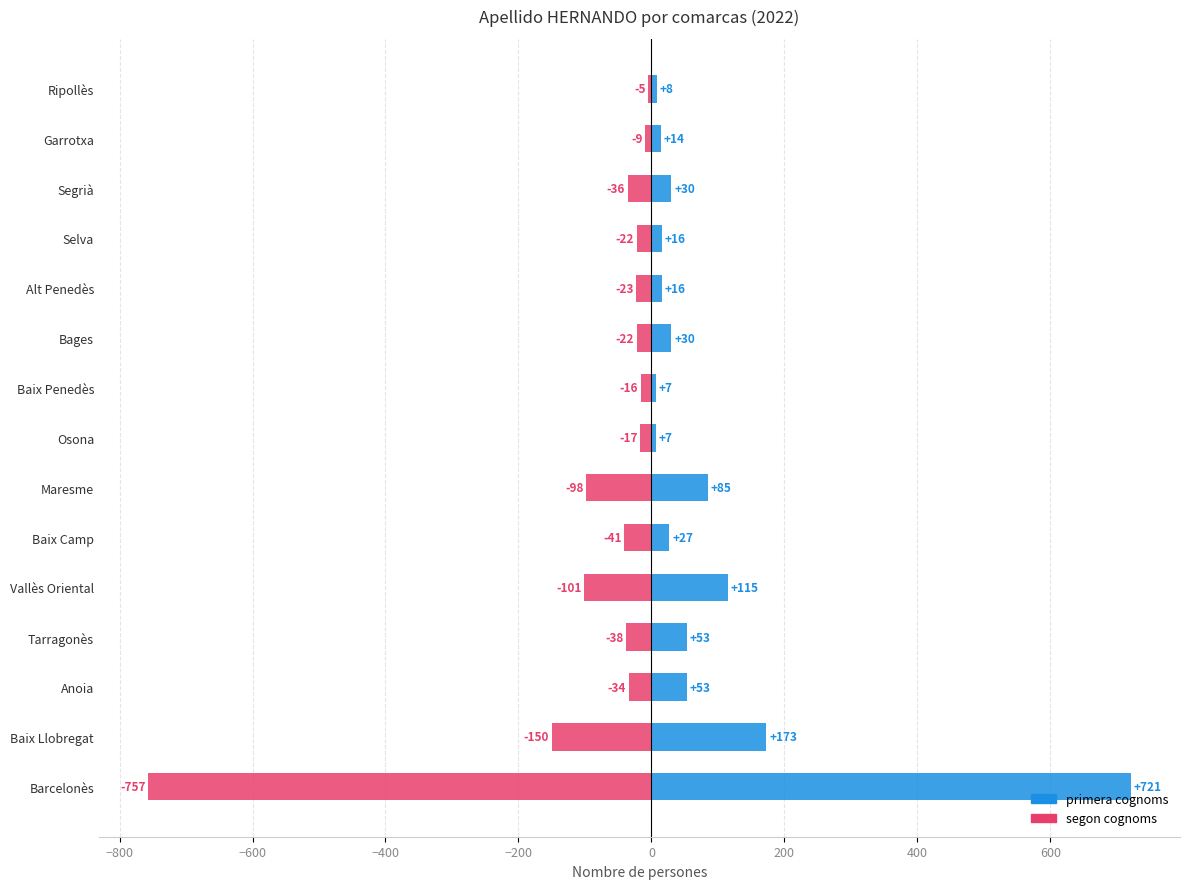

Reading right to left, extract all data points from this chart.

primera cognoms: 8	14	30	16	16	30	7	7	85	27	115	53	53	173	721
segon cognoms: -5	-9	-36	-22	-23	-22	-16	-17	-98	-41	-101	-38	-34	-150	-757